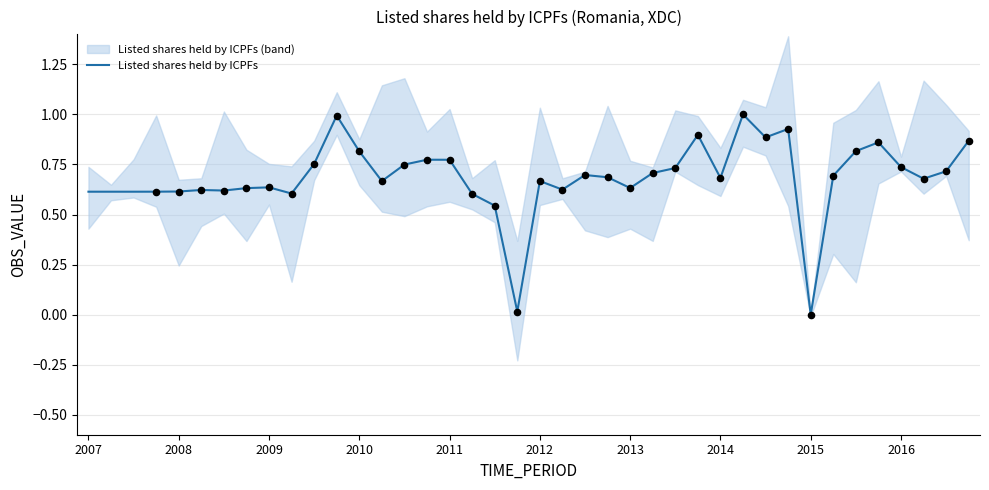

What is the change in value from 14 to 37?

-0.1